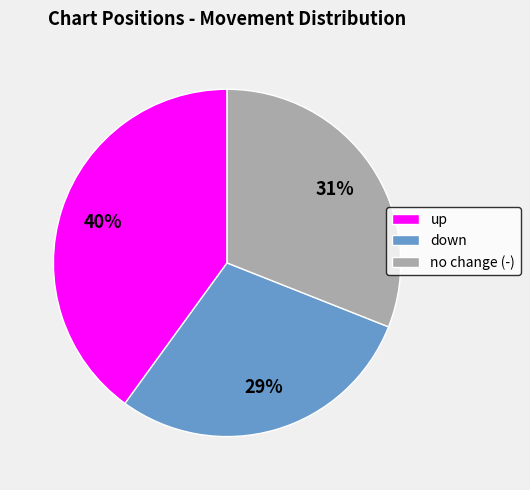

Rank the categories by value from highest to lowest.

up, no change (-), down